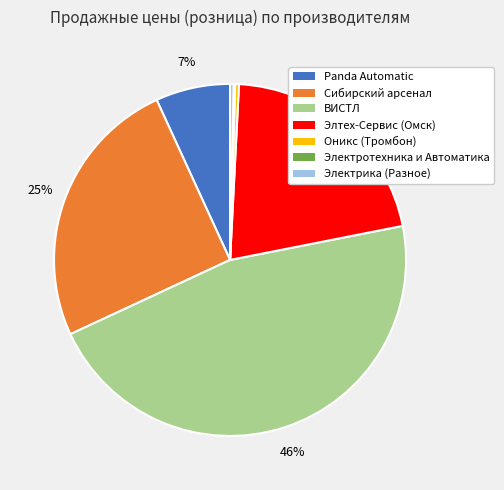

Does any single category account for the majority?

No